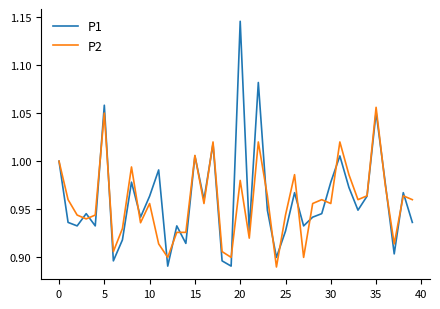

Which series has the widest spread of values?

P1